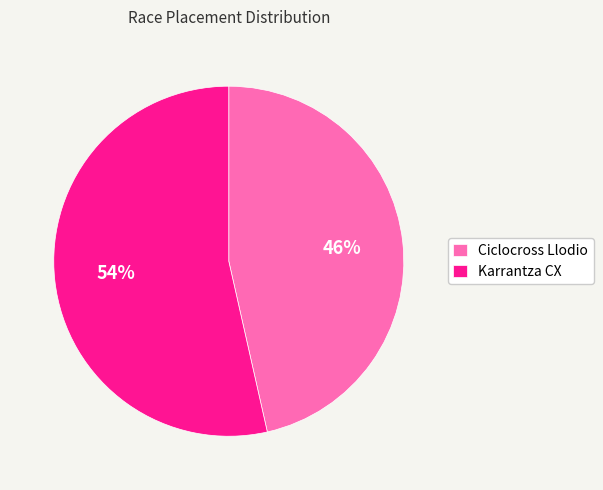

The Karrantza CX slice represents 54% of the pie. True or false?

True